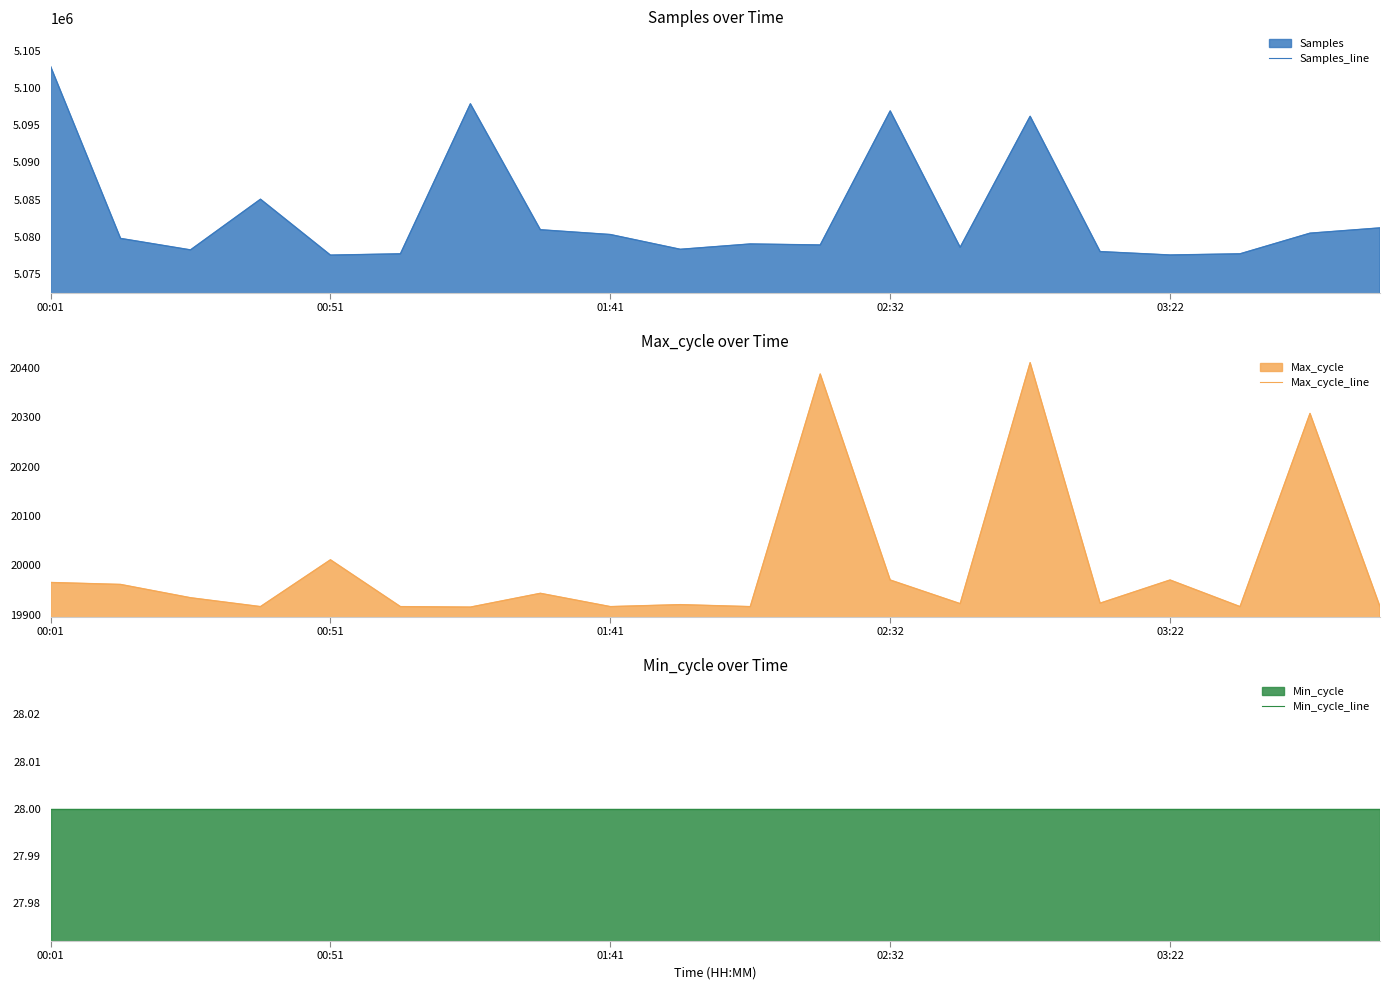

Which category has the highest value in the Samples_line series?

00:01